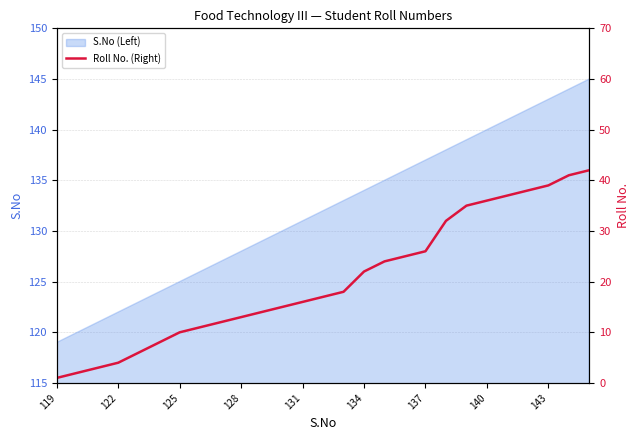

What is the highest value of the S.No (Left) series?

145